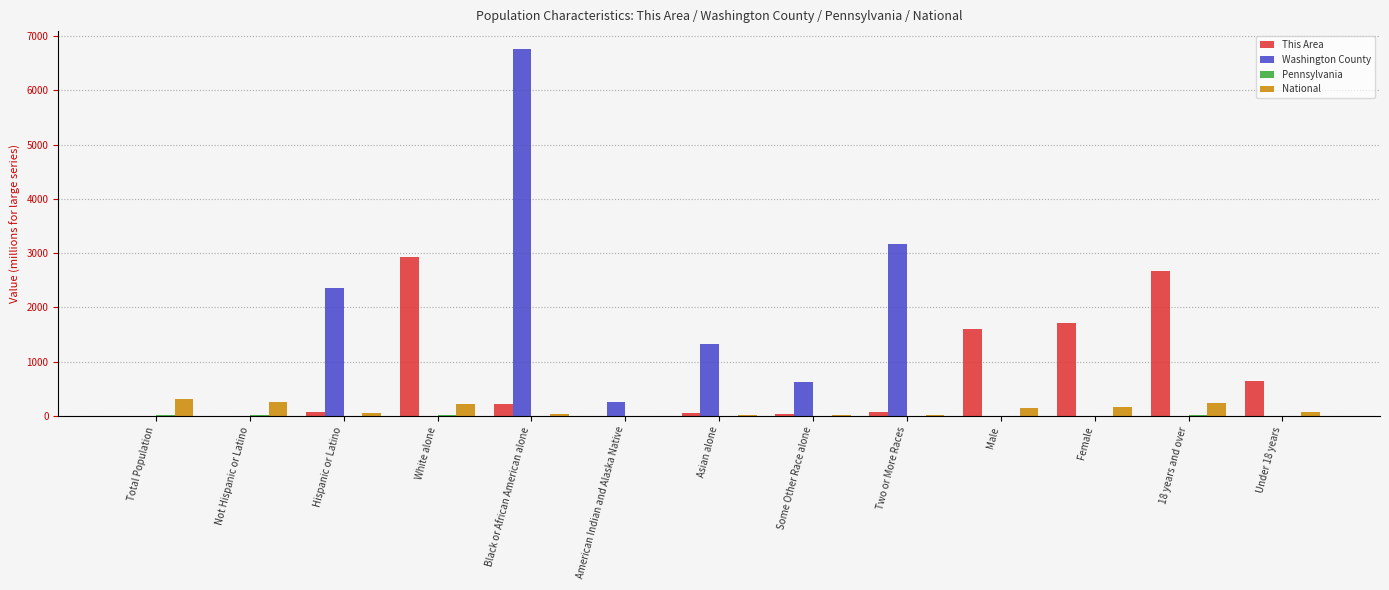

Which series has the largest total across all categories?

Washington County